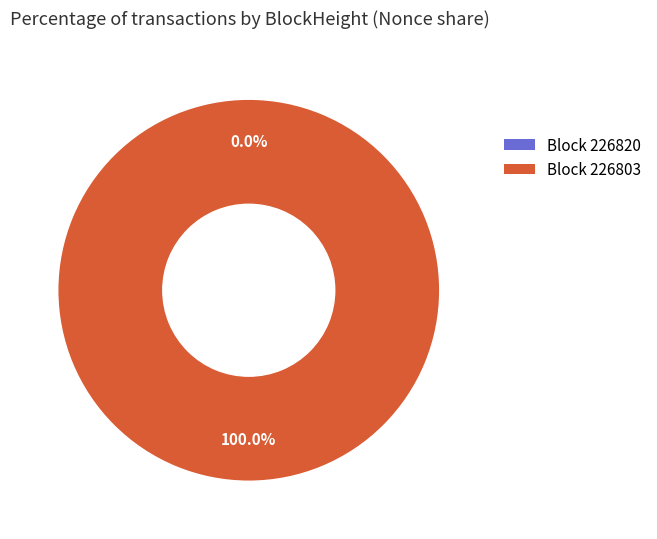

Rank the categories by value from lowest to highest.

226820, 226803